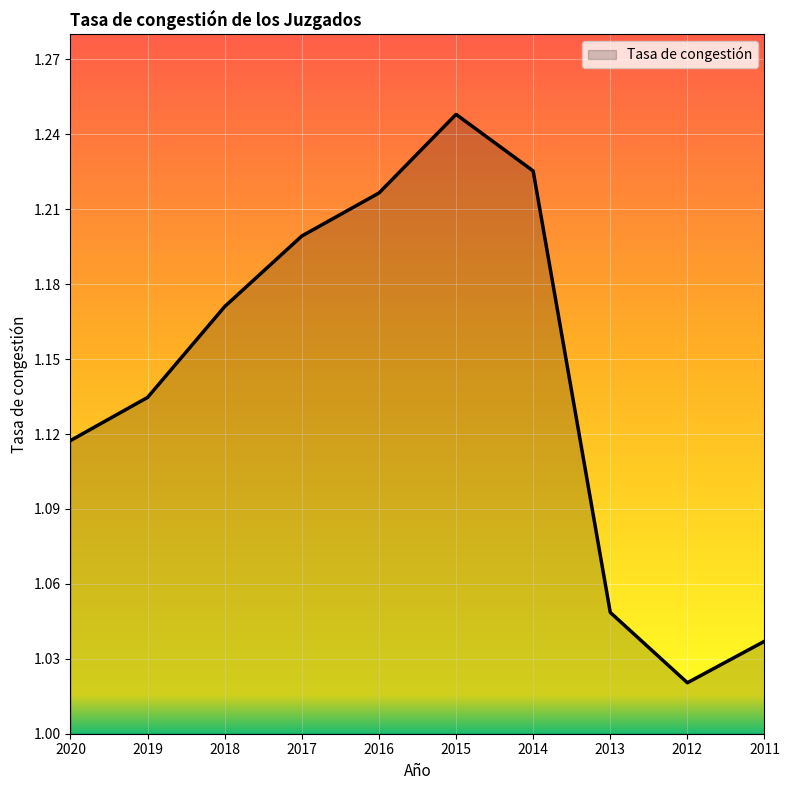

Rank the categories by value from lowest to highest.

2012, 2011, 2013, 2020, 2019, 2018, 2017, 2016, 2014, 2015